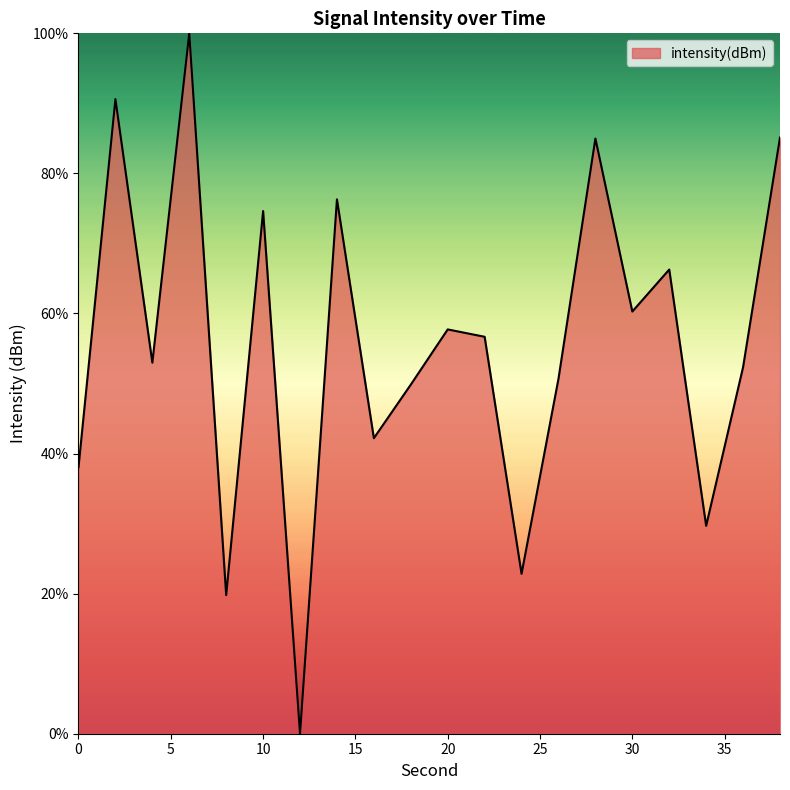

What is the maximum value shown in the chart?

100.0